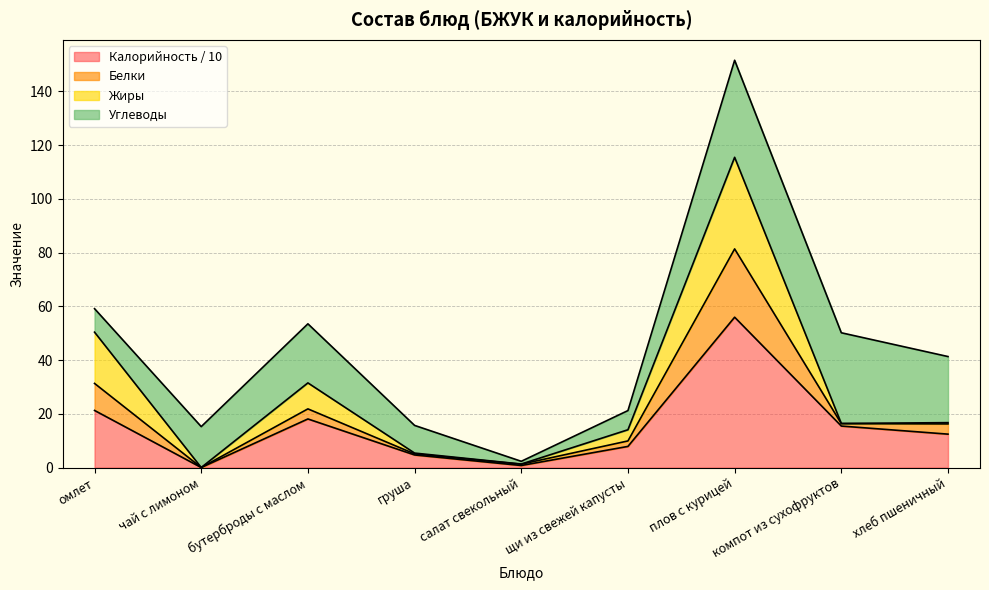

What is the sum of the Калорийность values at компот из сухофруктов and омлет?

36.7